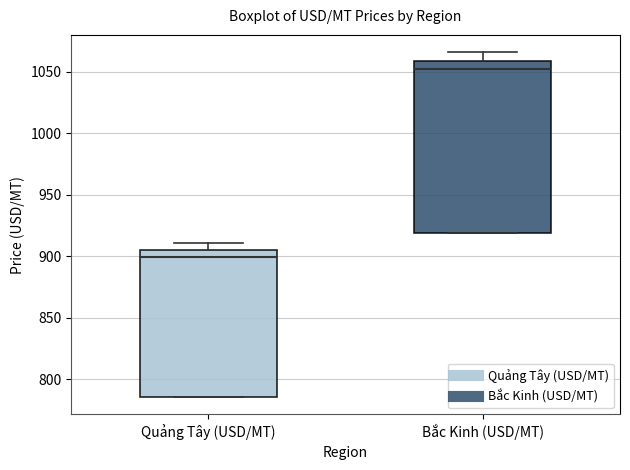

Which box is the tallest, from its lower edge to its upper edge?

Bắc Kinh (USD/MT)